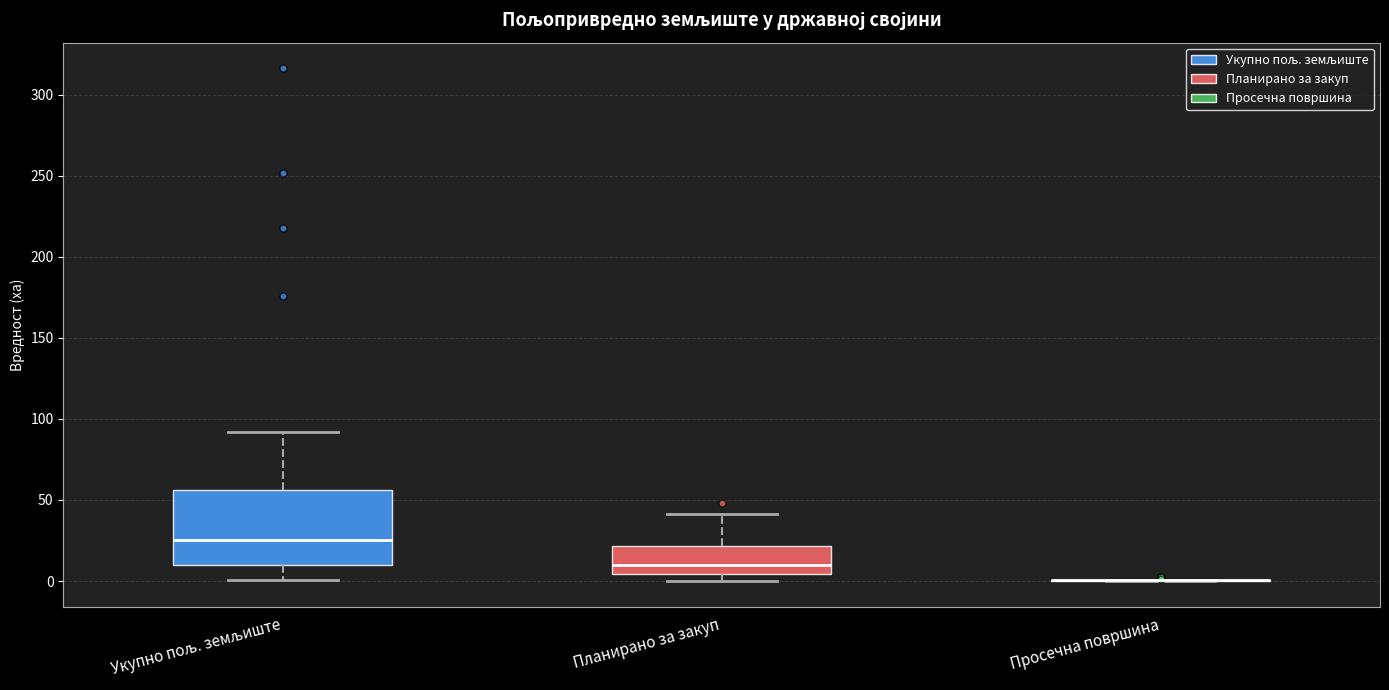

Reading left to right, transcribe this box plot: for each box, give where its median line is, the range the box spans, and where its two whiskers end, as read against the y-axis. The values are not printed on the chart, so give them approximately, as read against the axis.

Укупно пољ. земљиште: median 25, box 10 to 55, whiskers 0 to 90
Планирано за закуп: median 10, box 5 to 20, whiskers 0 to 40
Просечна површина: box collapsed to a line at 0, whiskers 0 to 0